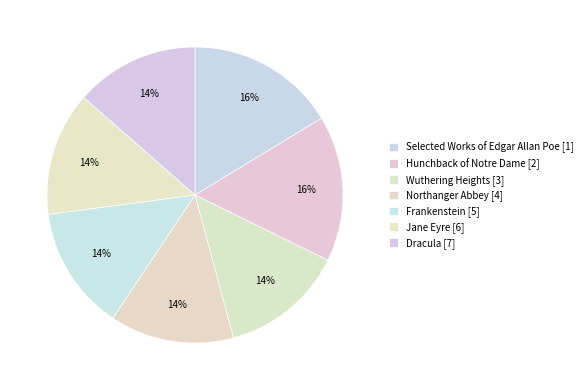

Is the sum of Dracula [7] and Selected Works of Edgar Allan Poe [1] greater than half?

No